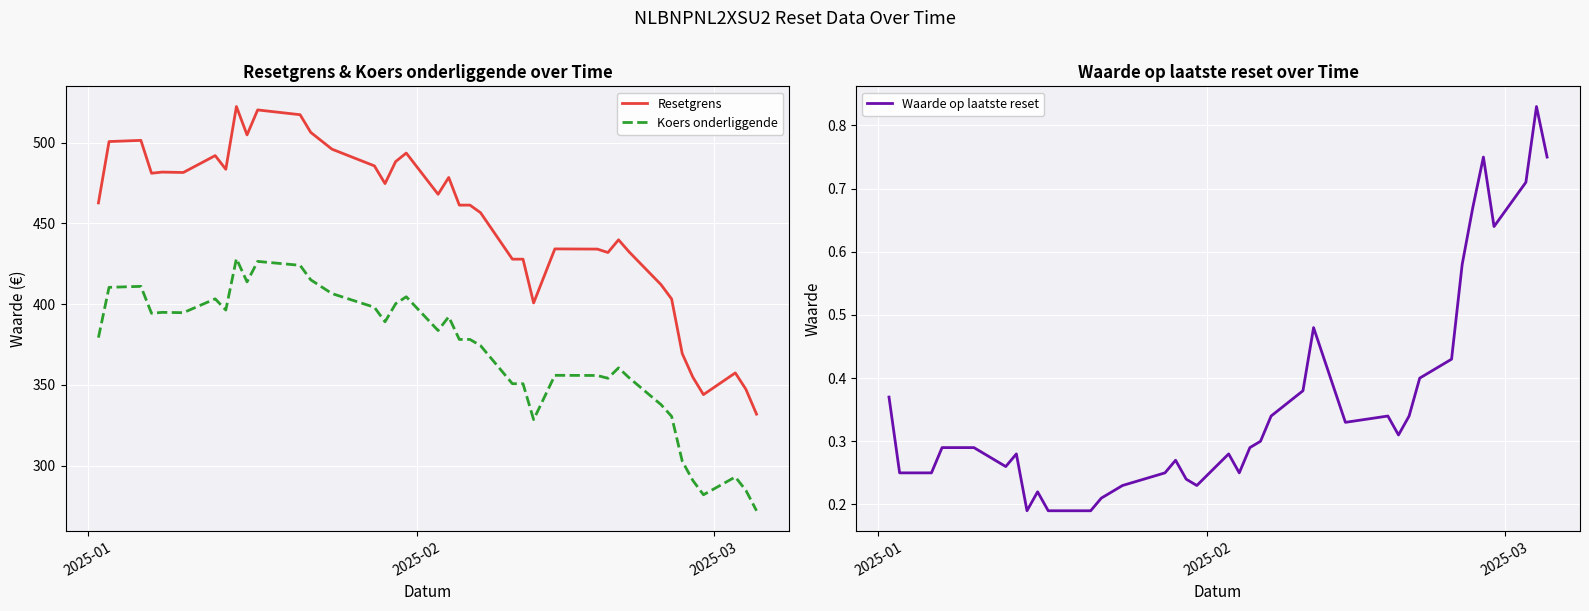

True or false: Resetgrens and Koers onderliggende intersect in this chart.

False